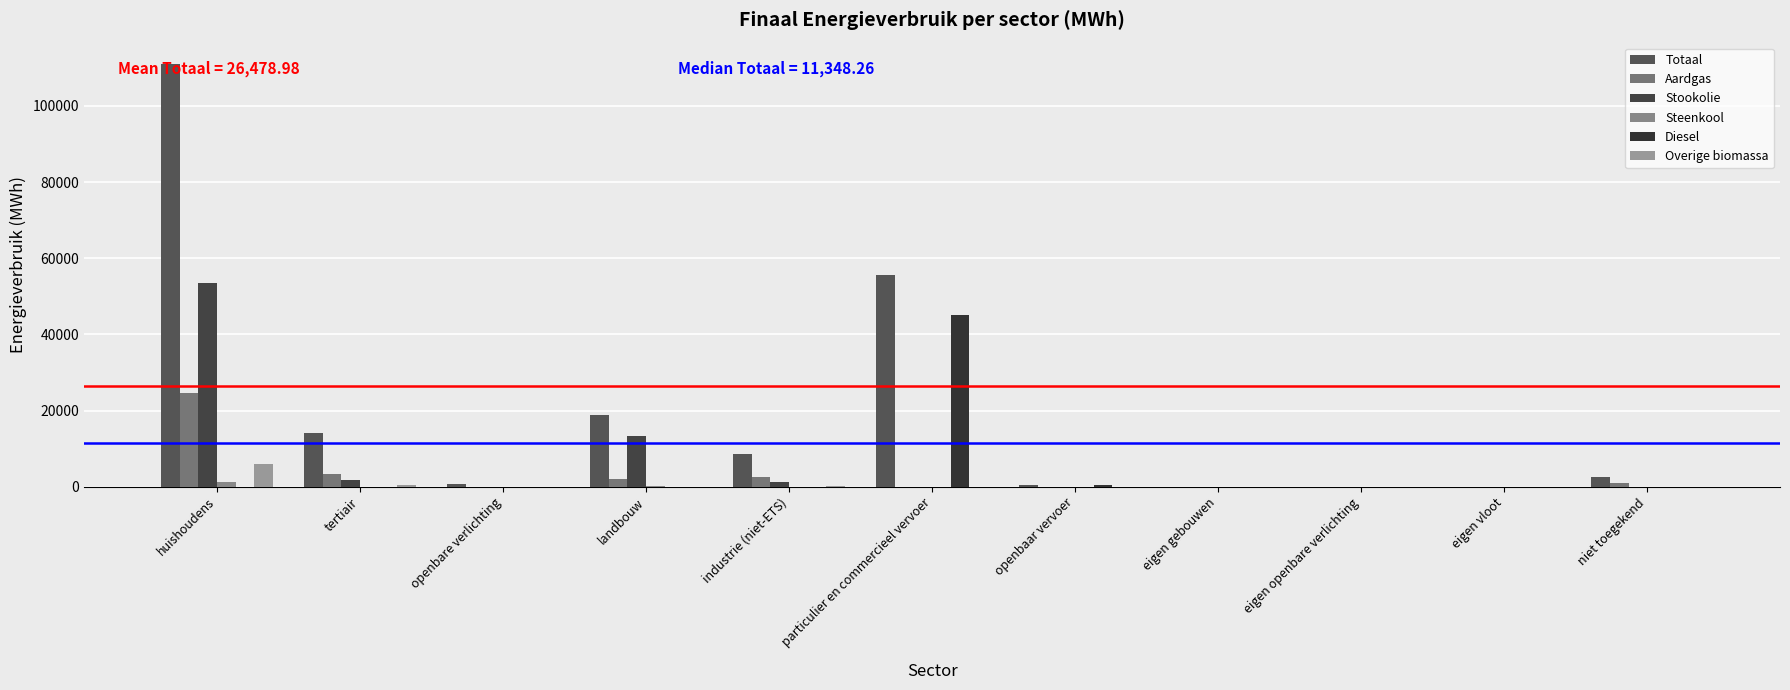

How many categories are shown in the chart?

11